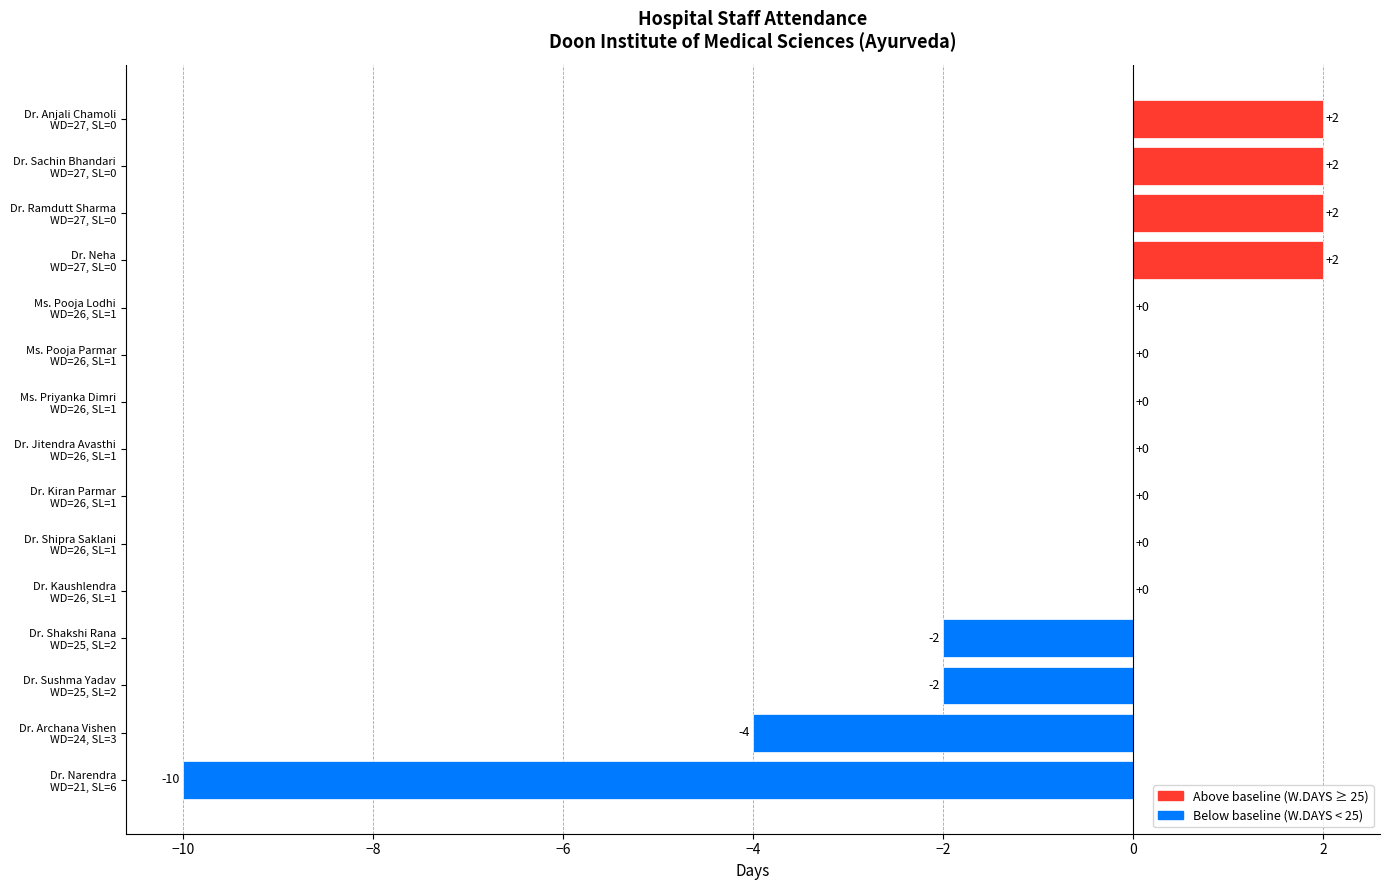

How many series are shown in this chart?

1